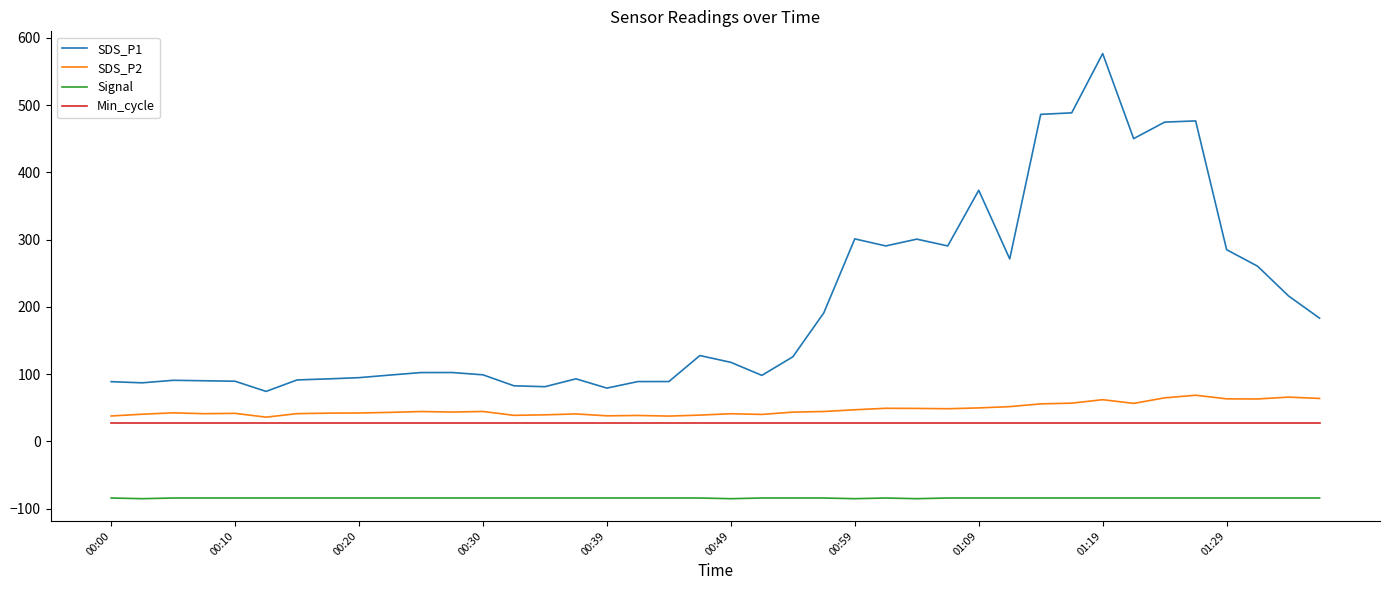

List the series in order of their peak value, highest first.

SDS_P1, SDS_P2, Min_cycle, Signal